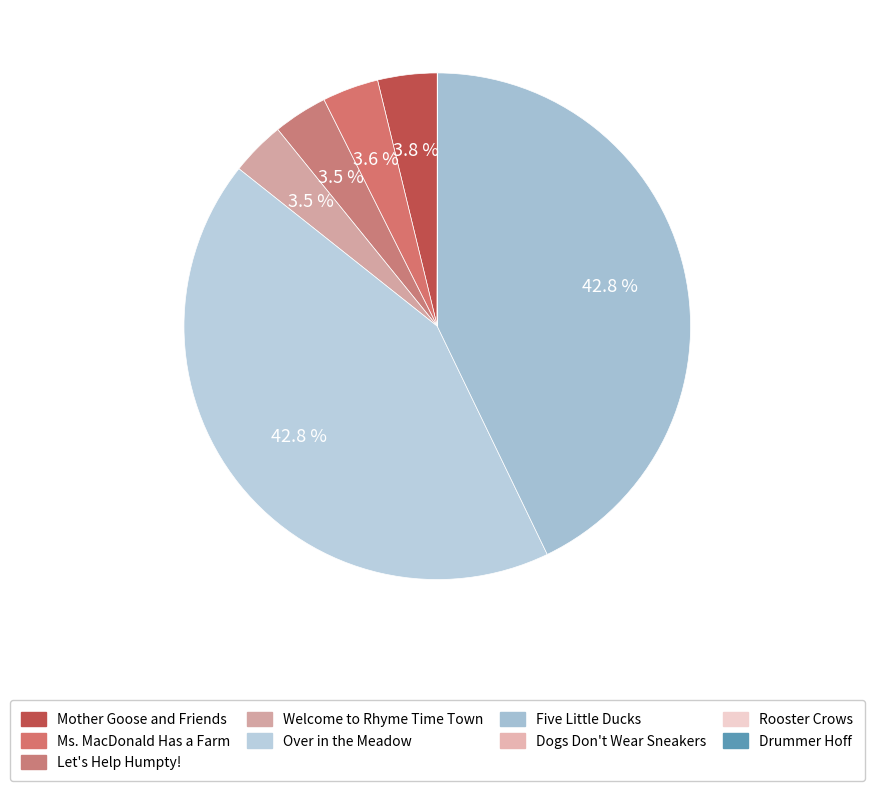

Combined, do Drummer Hoff and Ms. MacDonald Has a Farm account for over 50%?

No